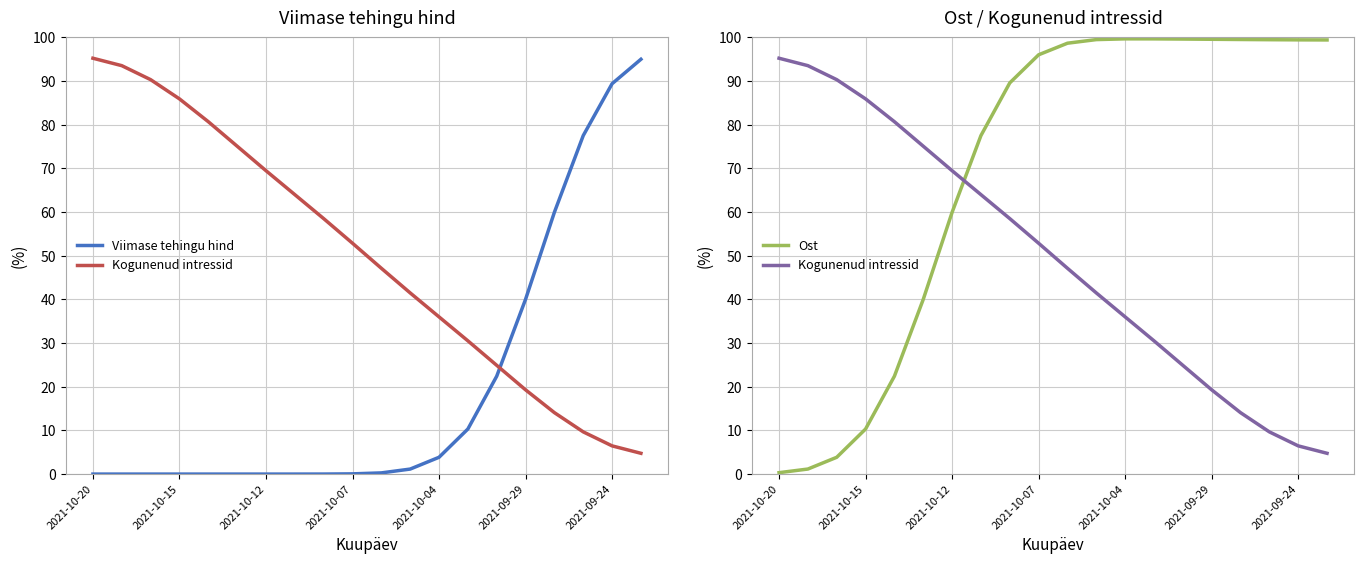

Which series changed the most between 14 and 15?

Viimase tehingu hind